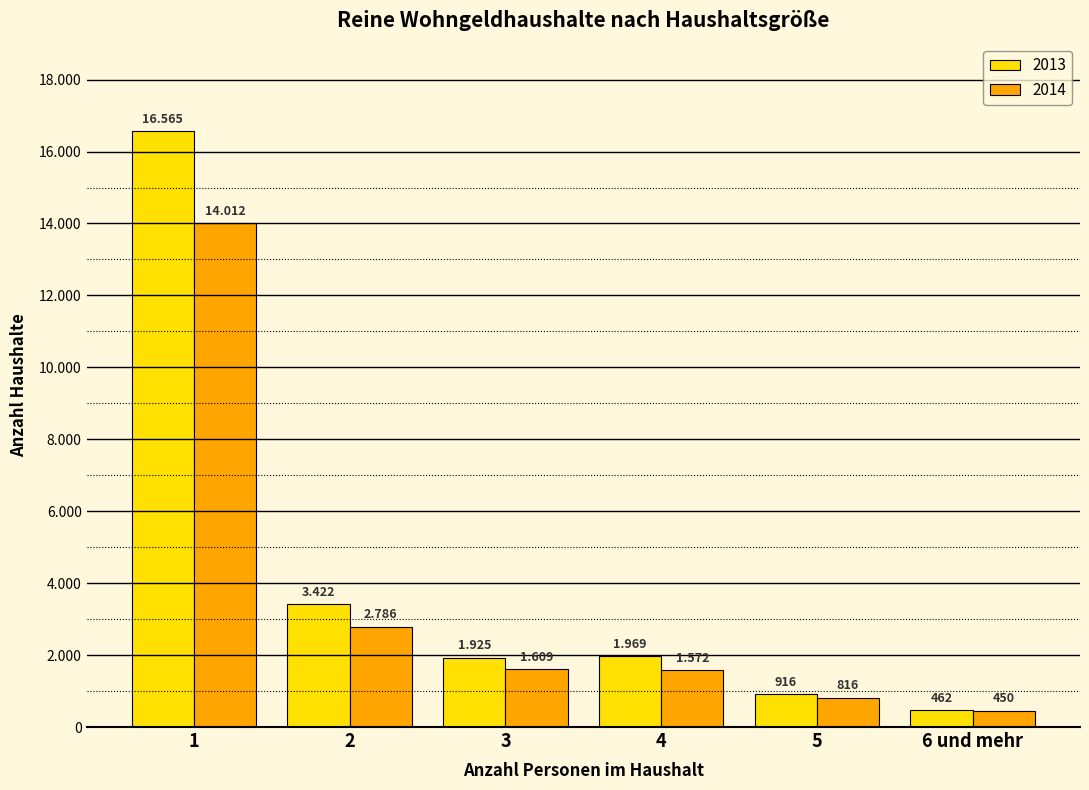

True or false: 2013 has a value of 201 at 5.

False